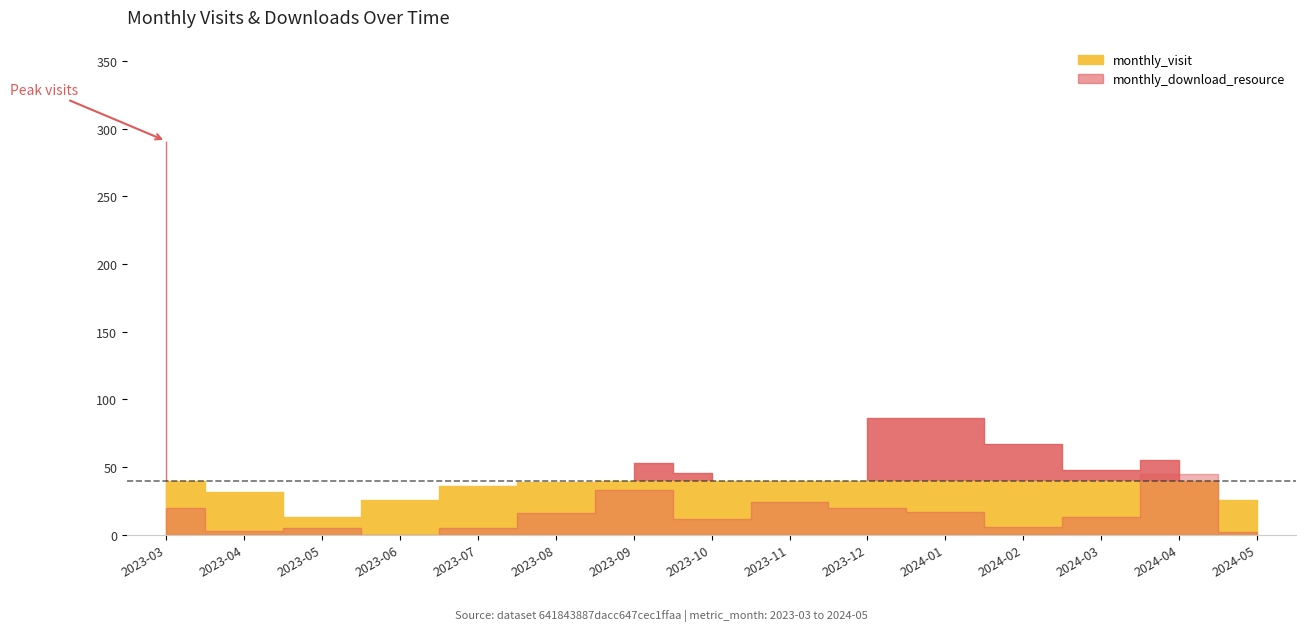

Which series has the largest range (max minus min)?

monthly_visit